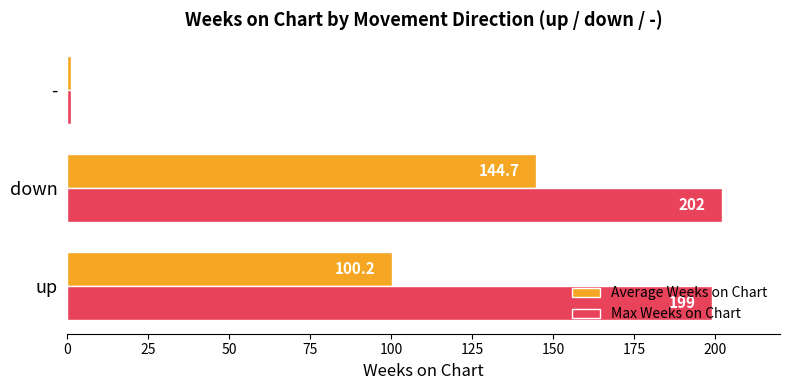

Which series changed the most between up and down?

Average Weeks on Chart